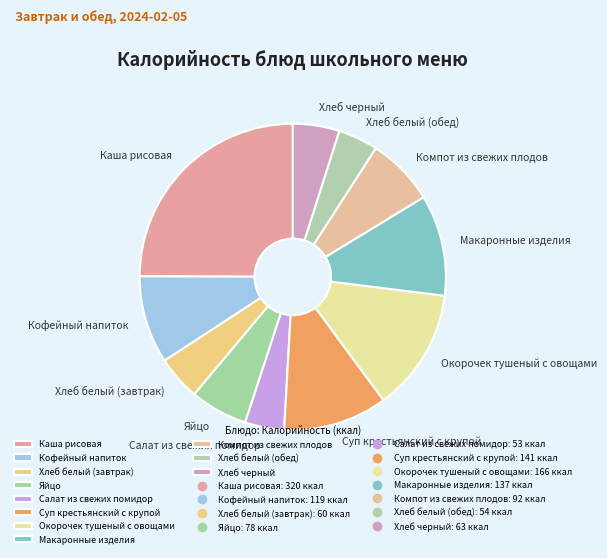

Does Хлеб черный account for over 50% of the chart?

No